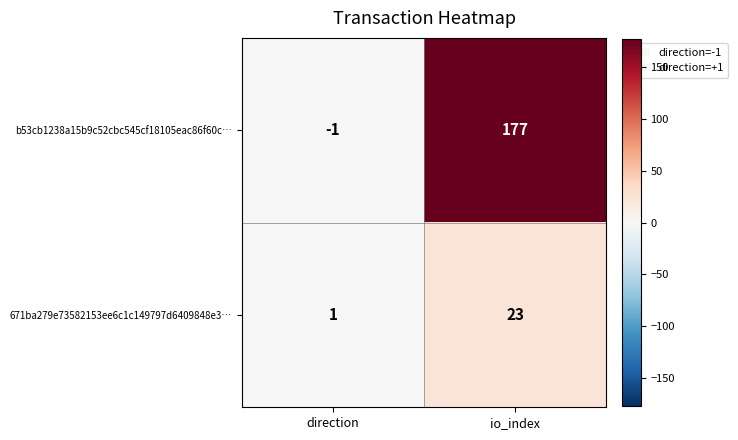

At which label is b53cb1238a15b9c52cbc545cf18105eac86f60c… closest to 88?

direction